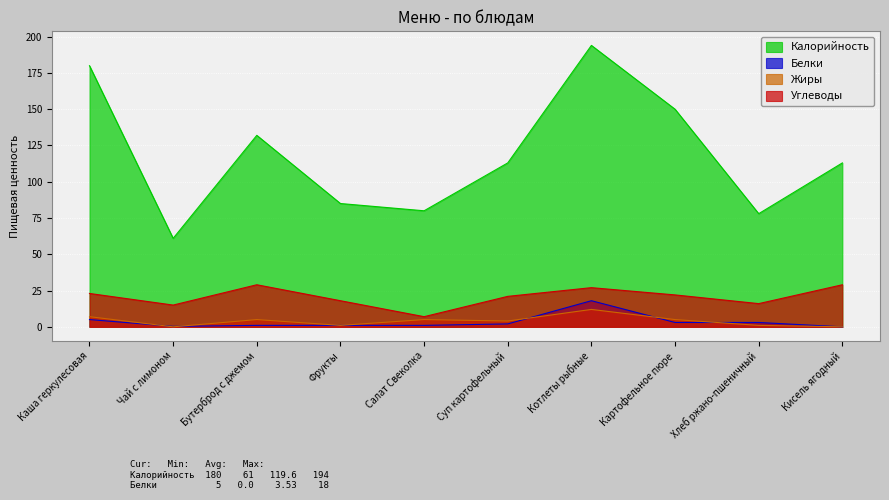

True or false: Калорийность and Углеводы cross at least once.

False